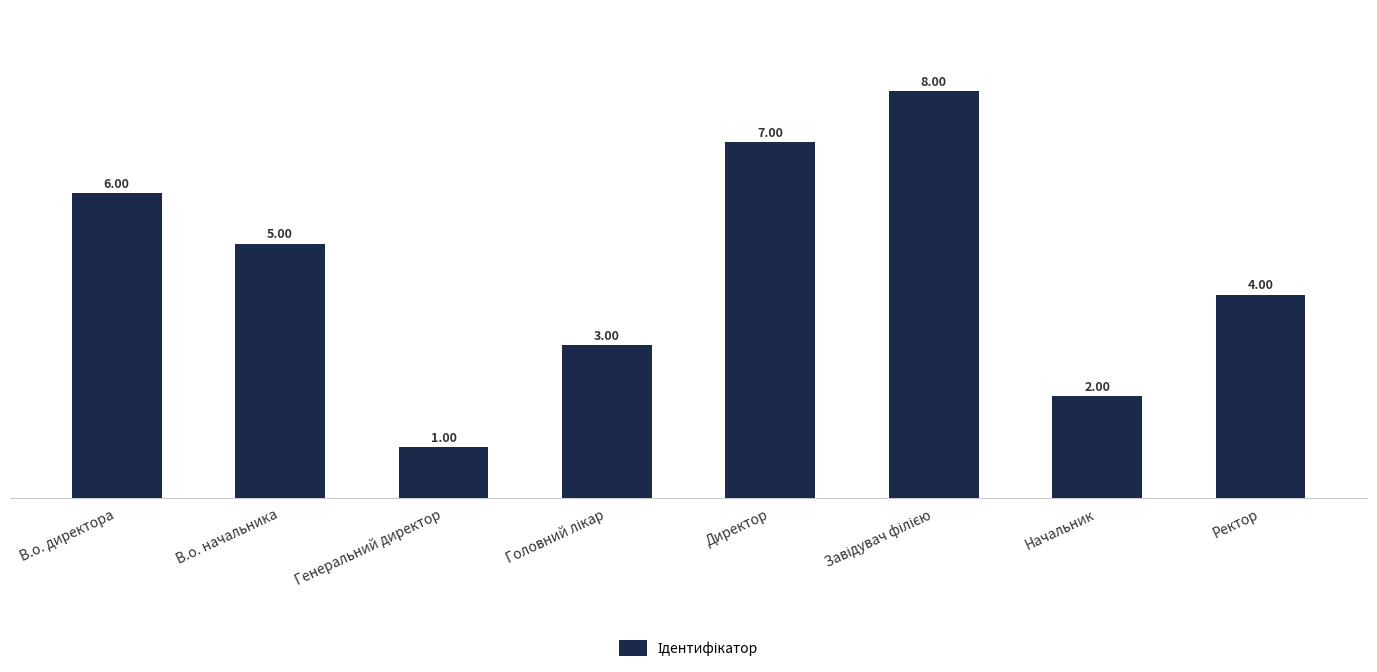

What is the difference between the maximum and minimum values?

7